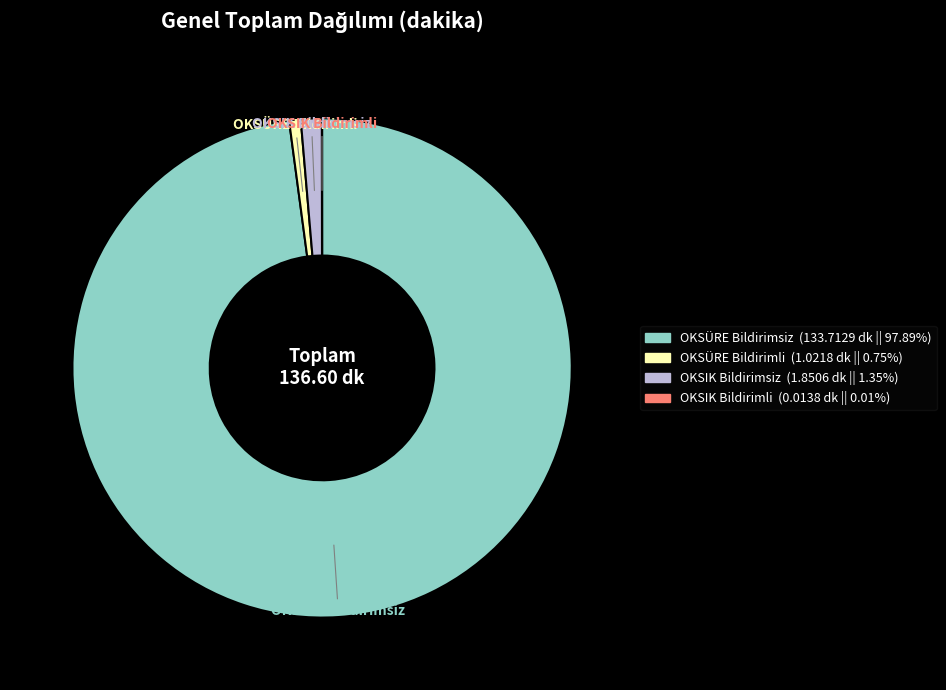

Which slice is the largest?

OKSÜRE Bildirimsiz